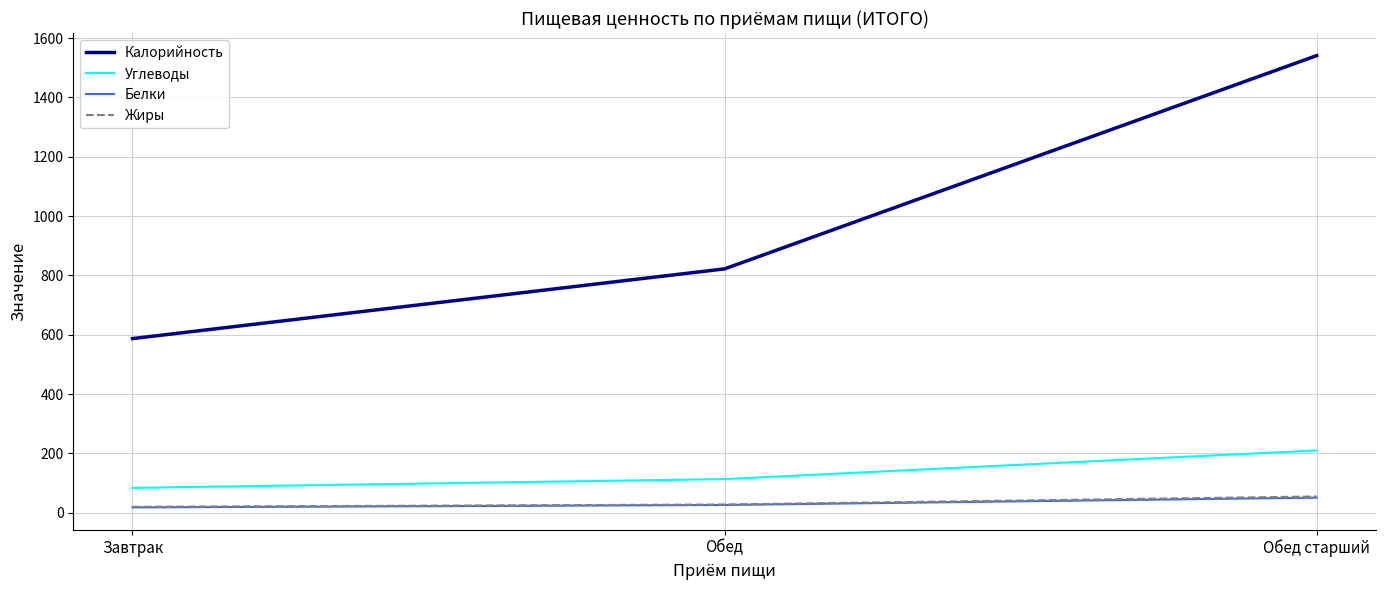

How many series are shown in this chart?

4